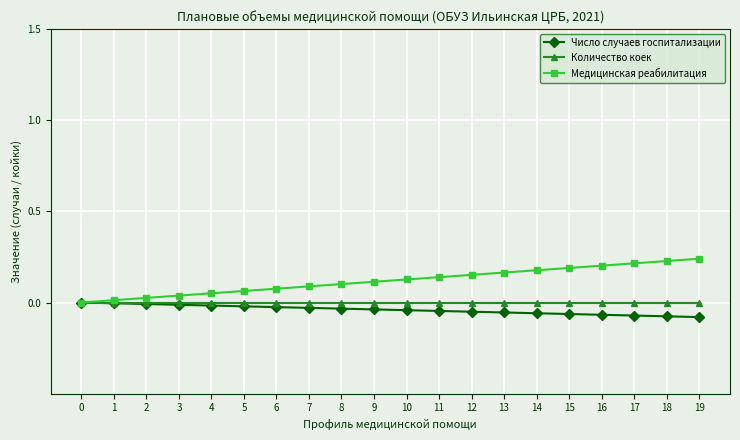

True or false: Количество коек and Медицинская реабилитация intersect in this chart.

False